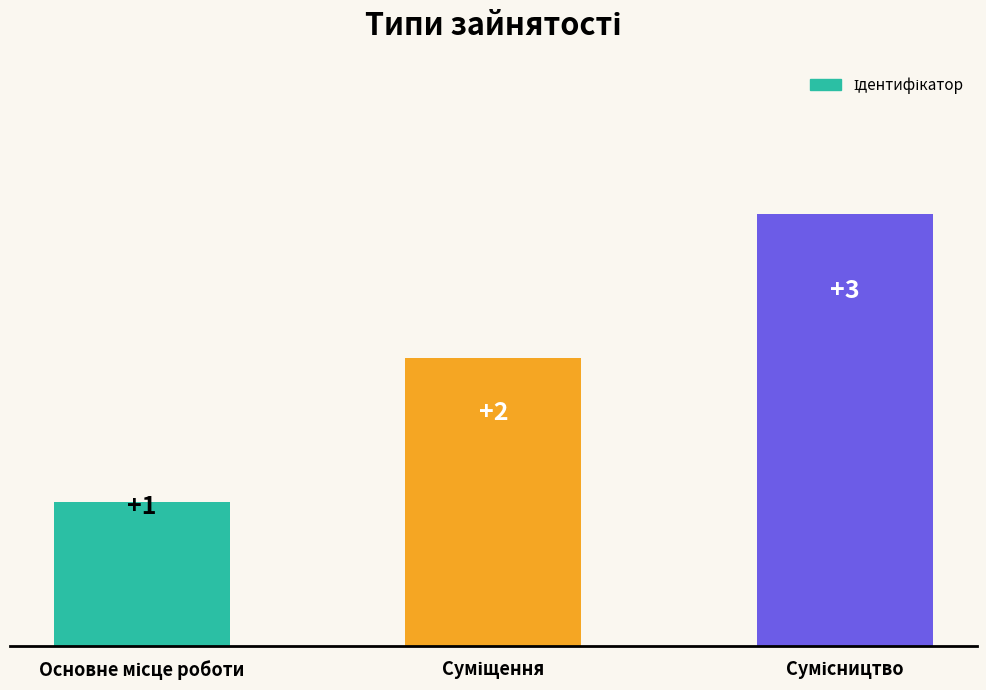

What is the maximum value shown in the chart?

3